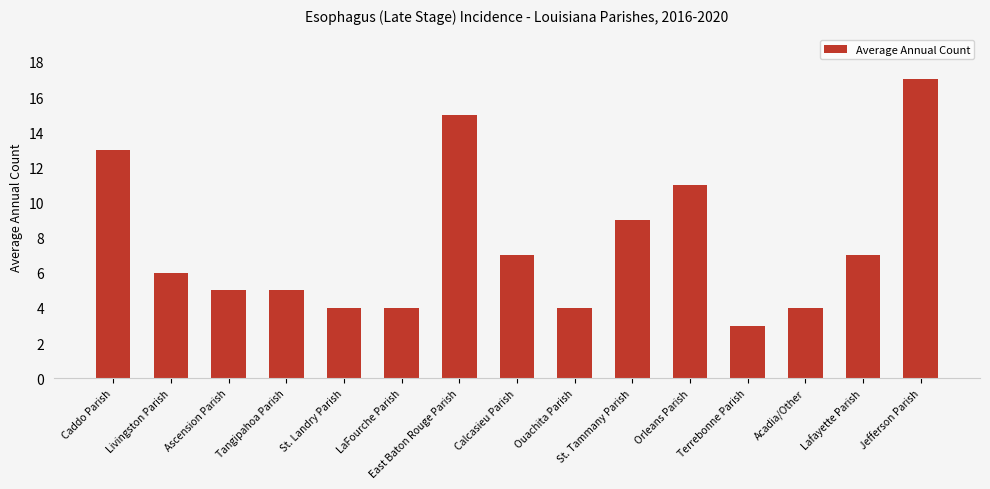

Reading left to right, list all the values displayed in this chart.

13	6	5	5	4	4	15	7	4	9	11	3	4	7	17